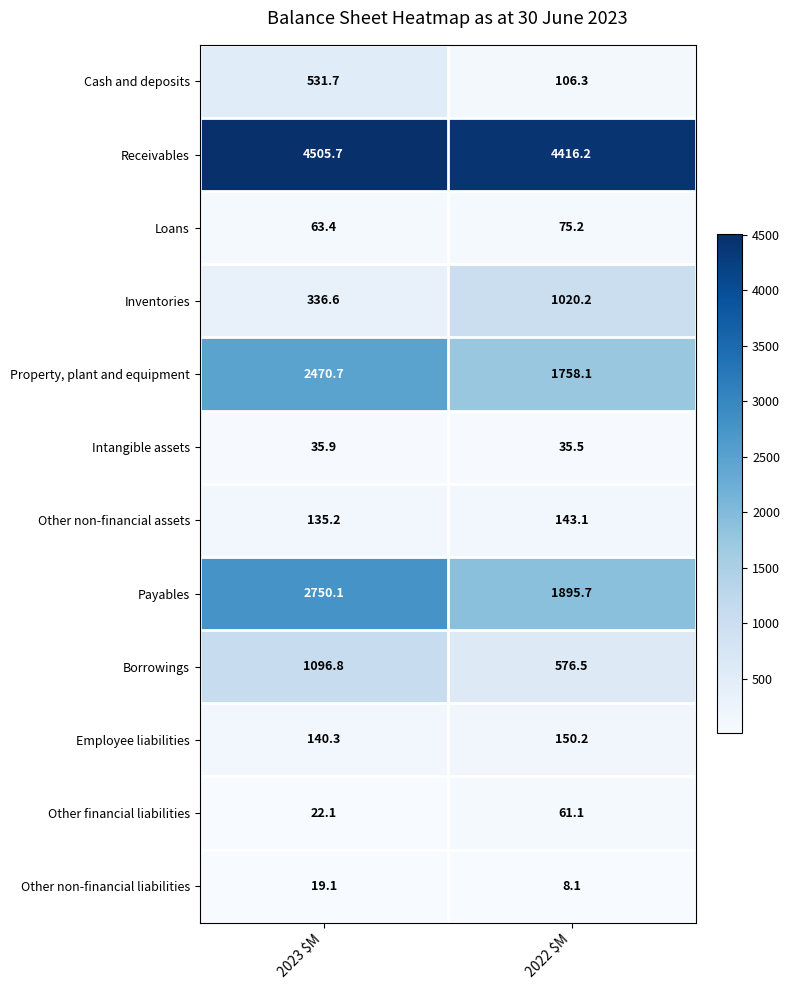

At 2022 $M, list the series in order from largest to smallest.

Receivables, Payables, Property, plant and equipment, Inventories, Borrowings, Employee liabilities, Other non-financial assets, Cash and deposits, Loans, Other financial liabilities, Intangible assets, Other non-financial liabilities